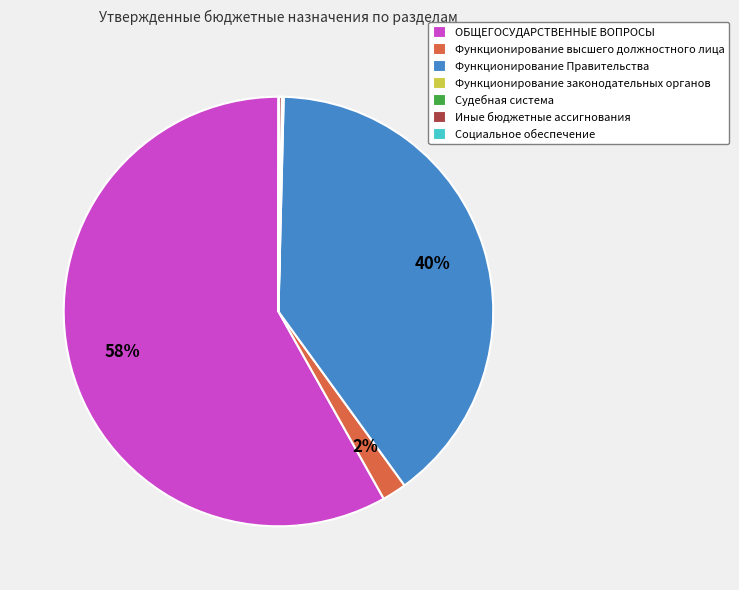

Is it true that ОБЩЕГОСУДАРСТВЕННЫЕ ВОПРОСЫ is 58% of the pie?

True